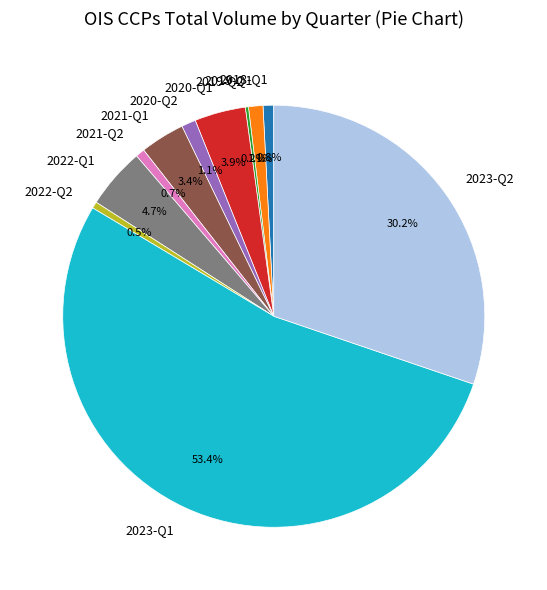

Approximately how many times larger is the value at 2022-Q2 compared to 2020-Q2?

0.5